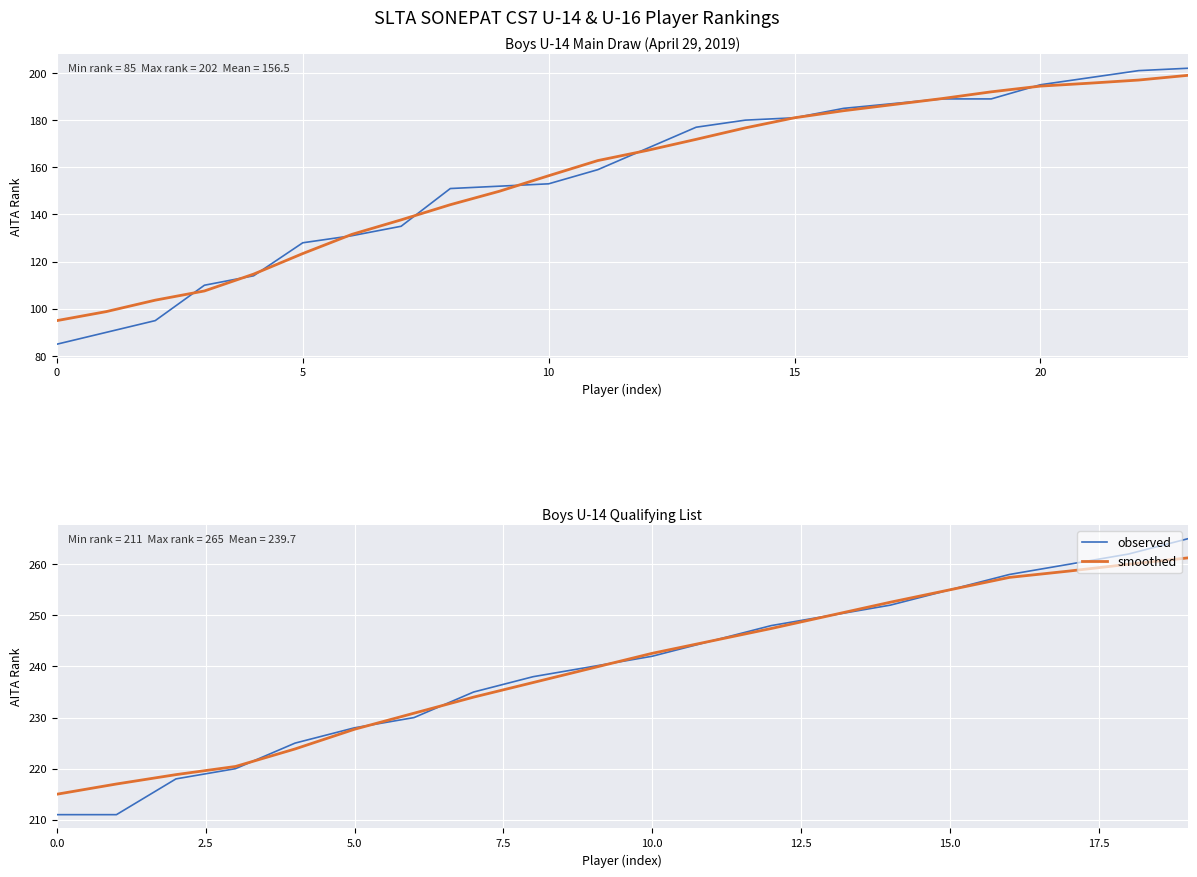

What is the value of the observed point at the 12th from the left?

245.0